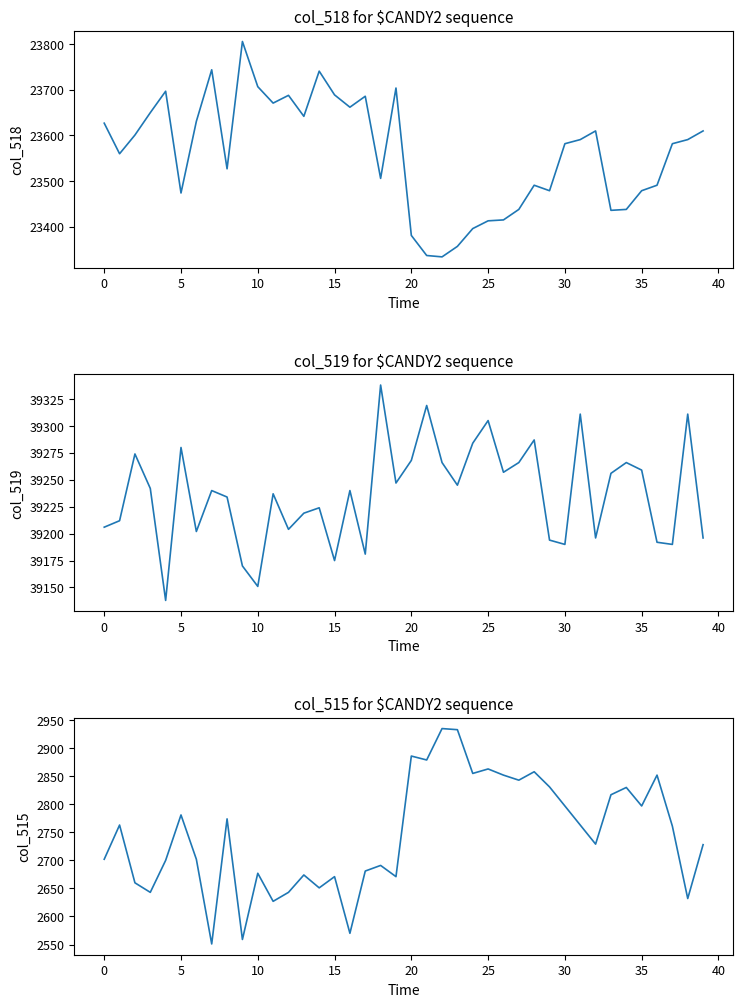

How many lines are shown in the chart?

3